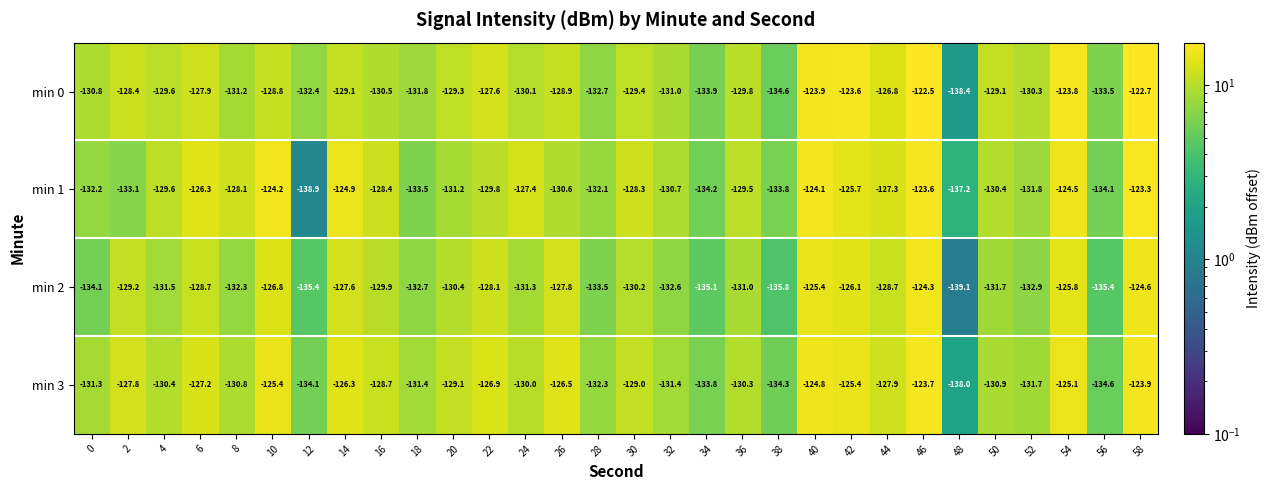

The min 0 series shows -228.5 at 10. True or false?

False